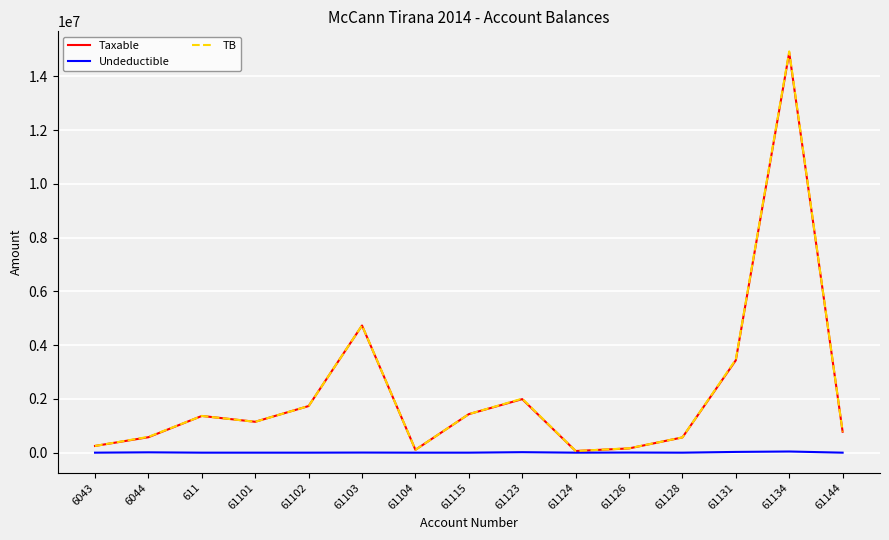

Between 61128 and 61134, which series saw the biggest shift?

TB